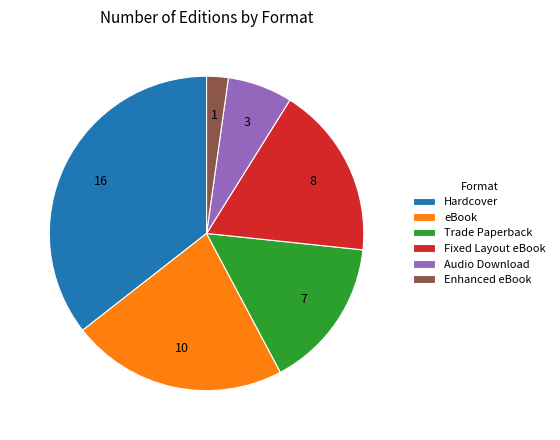

True or false: Trade Paperback accounts for 25% of the total.

False